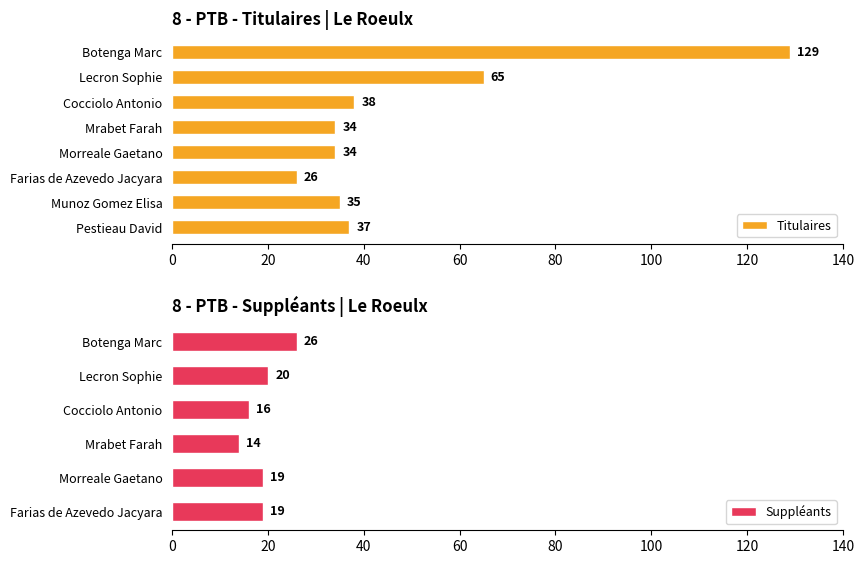

At which label does Titulaires reach its peak?

Botenga Marc